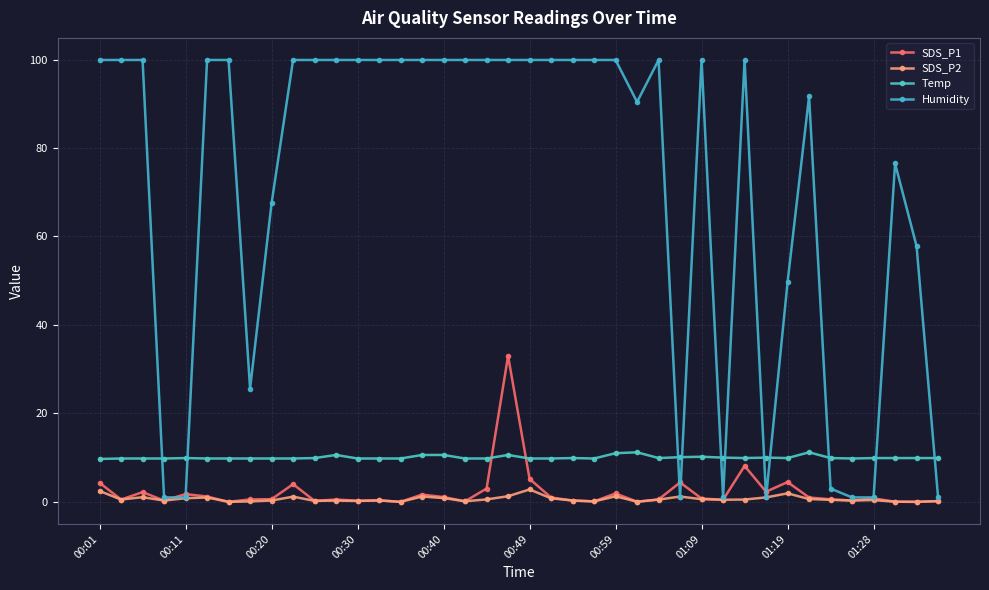

At how many categories does at least one series exceed 8?

40